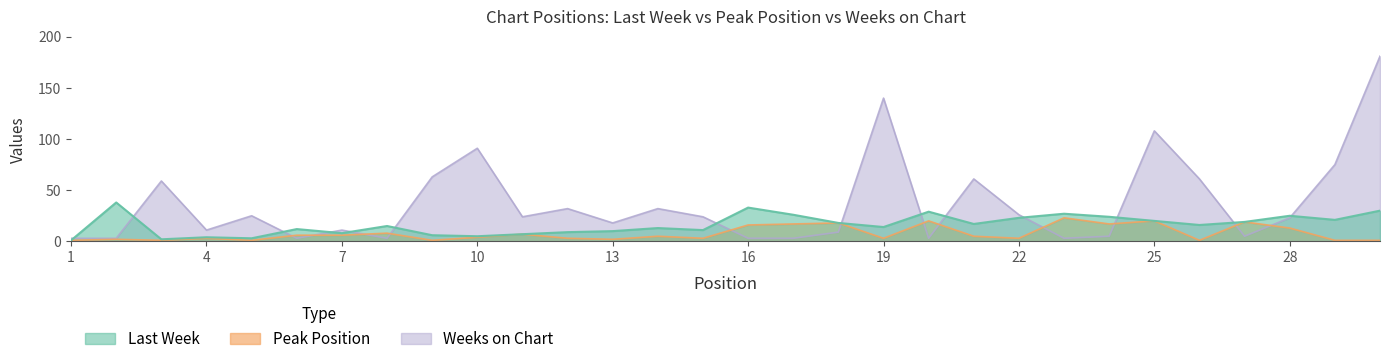

At 1, list the series in order from largest to smallest.

Weeks on Chart, Last Week, Peak Position